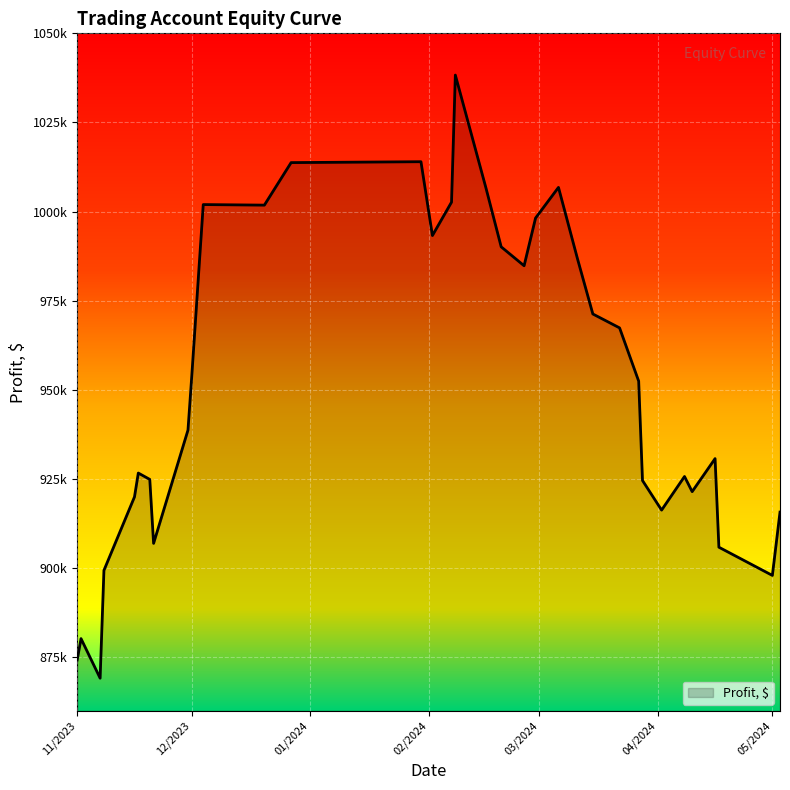

Rank the categories by value from highest to lowest.

08/02/2024, 30/01/2024, 27/12/2023, 06/03/2024, 16/02/2024, 07/02/2024, 04/12/2023, 20/12/2023, 29/02/2024, 02/02/2024, 20/02/2024, 11/03/2024, 26/02/2024, 15/03/2024, 22/03/2024, 01/12/2023, 27/03/2024, 30/11/2023, 16/04/2024, 17/11/2023, 08/04/2024, 20/11/2023, 28/03/2024, 10/04/2024, 16/11/2023, 02/04/2024, 03/05/2024, 21/11/2023, 17/04/2024, 08/11/2023, 01/05/2024, 02/11/2023, 01/11/2023, 07/11/2023